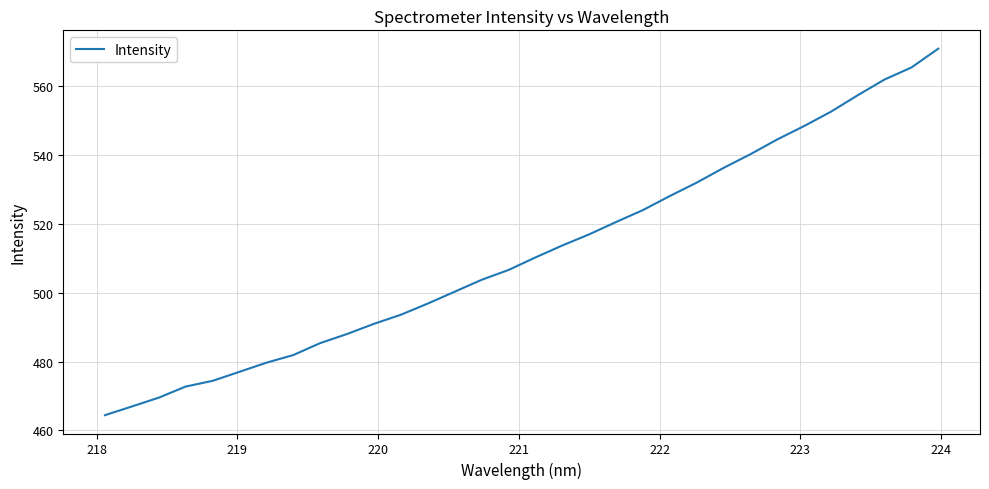

What is the greatest value displayed?

570.9